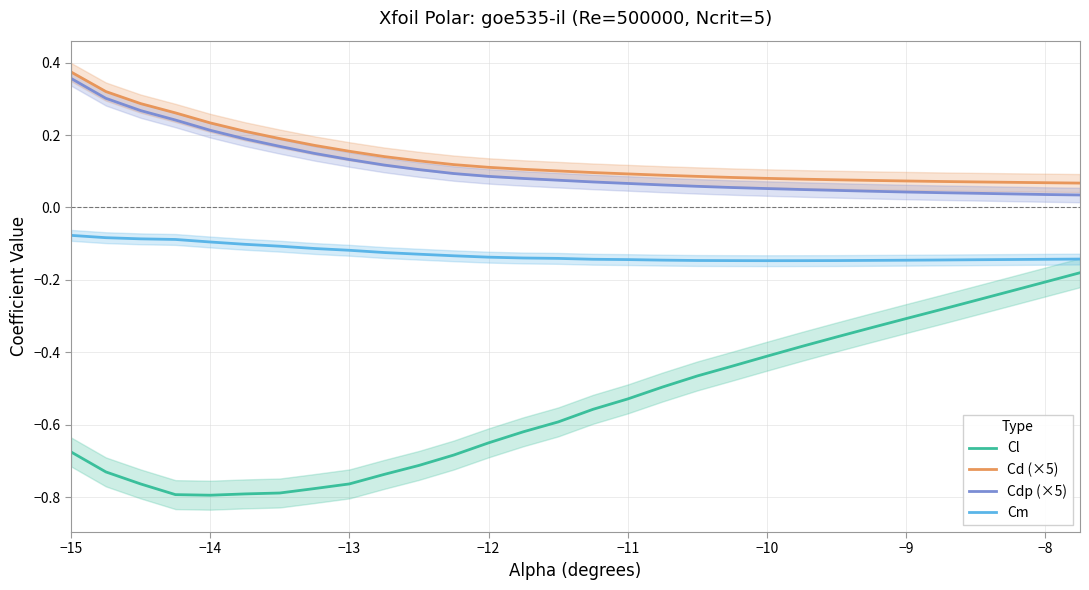

What is the sum of all Cd (×5) values?

4.1